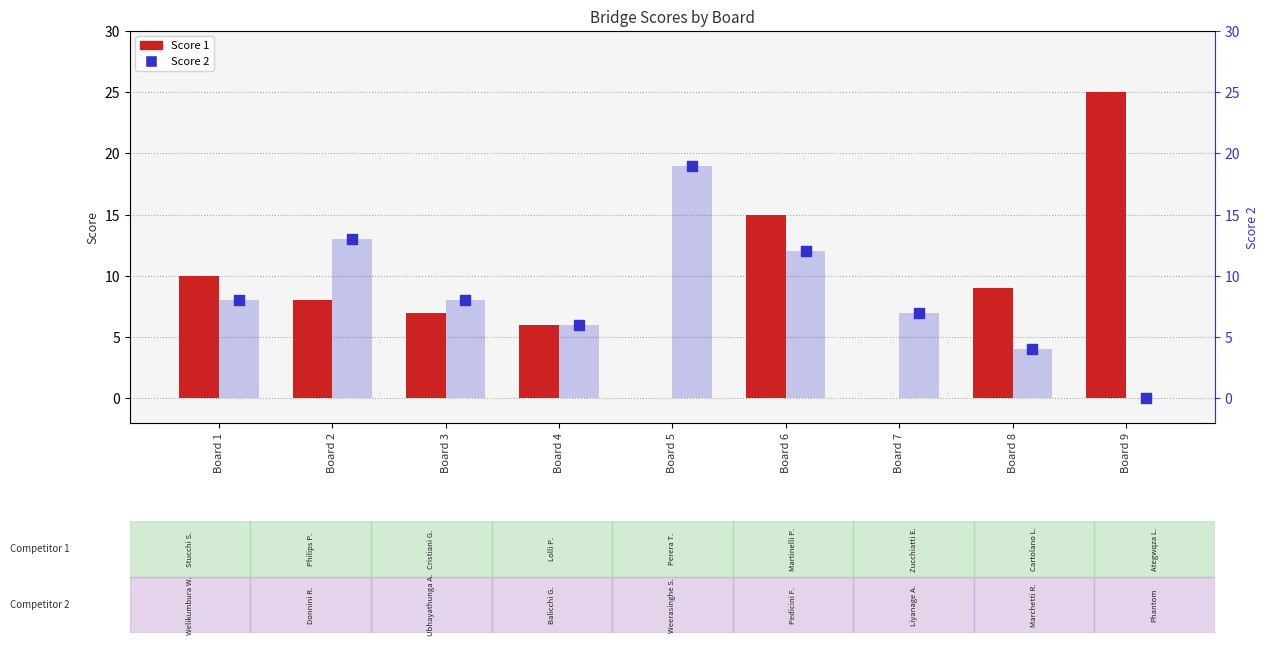

What is the total value across all series at Board 5?

19